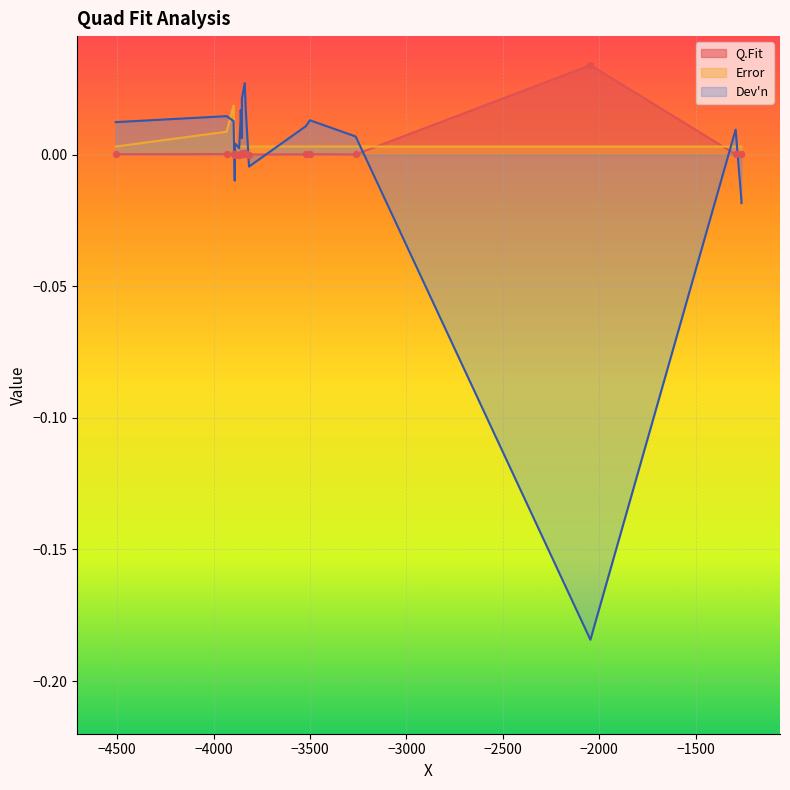

Which series reaches the maximum Y coordinate?

Q.Fit